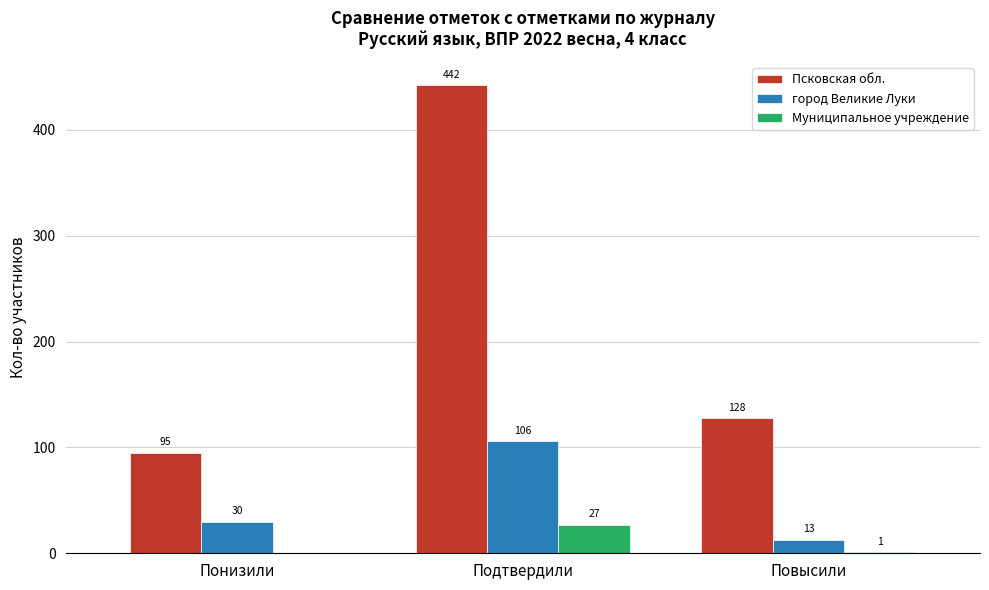

Reading left to right, extract all data points from this chart.

Псковская обл.: Понизили=95	Подтвердили=442	Повысили=128
город Великие Луки: Понизили=30	Подтвердили=106	Повысили=13
Муниципальное учреждение: Понизили=0	Подтвердили=27	Повысили=1